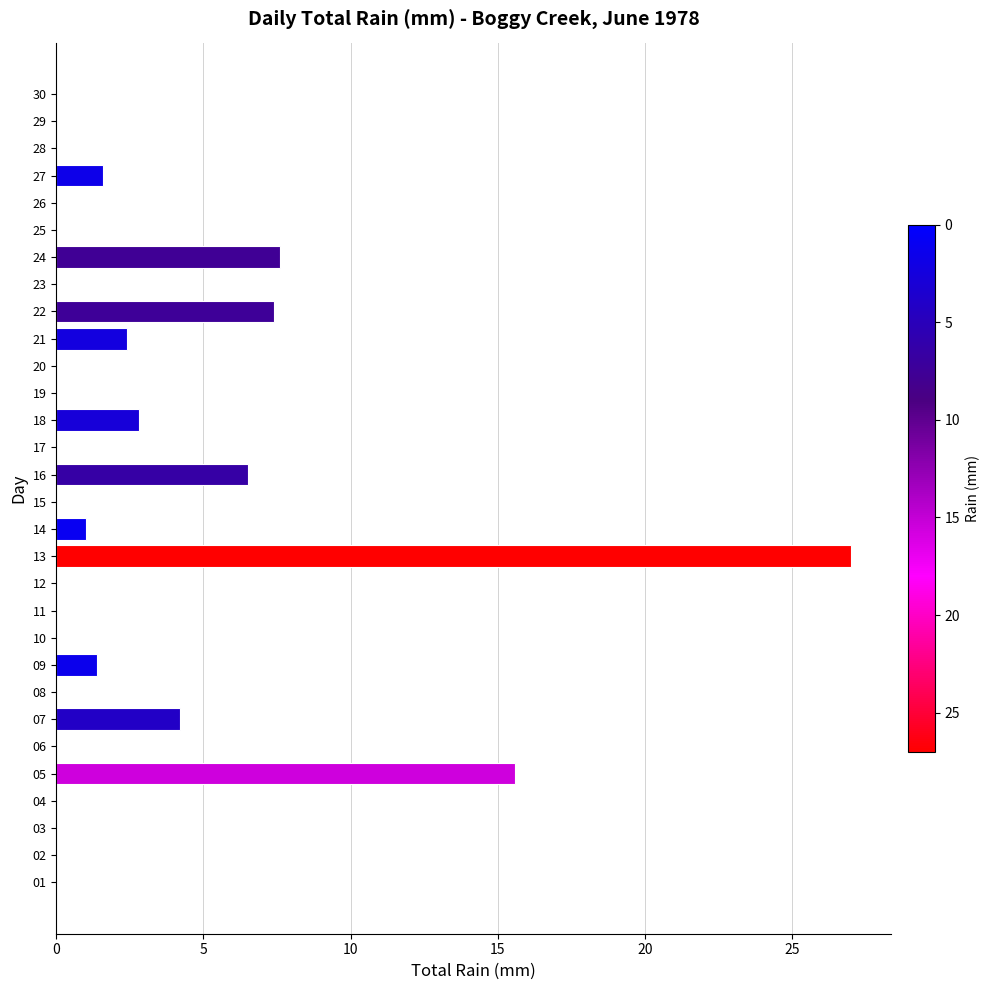

Which label corresponds to the largest value in the chart?

13